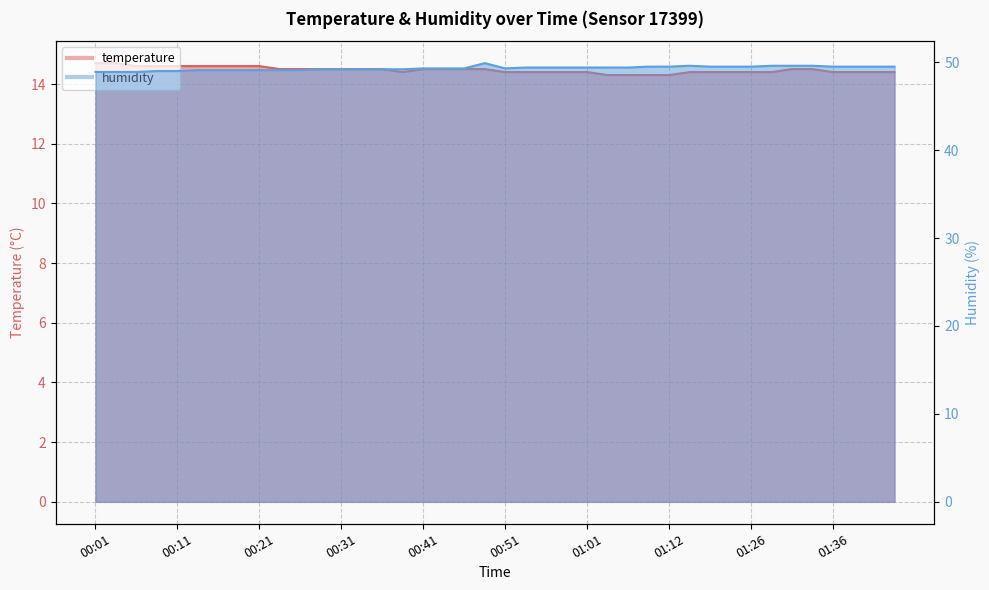

Which has a higher value, 00:13 or 01:12?

00:13